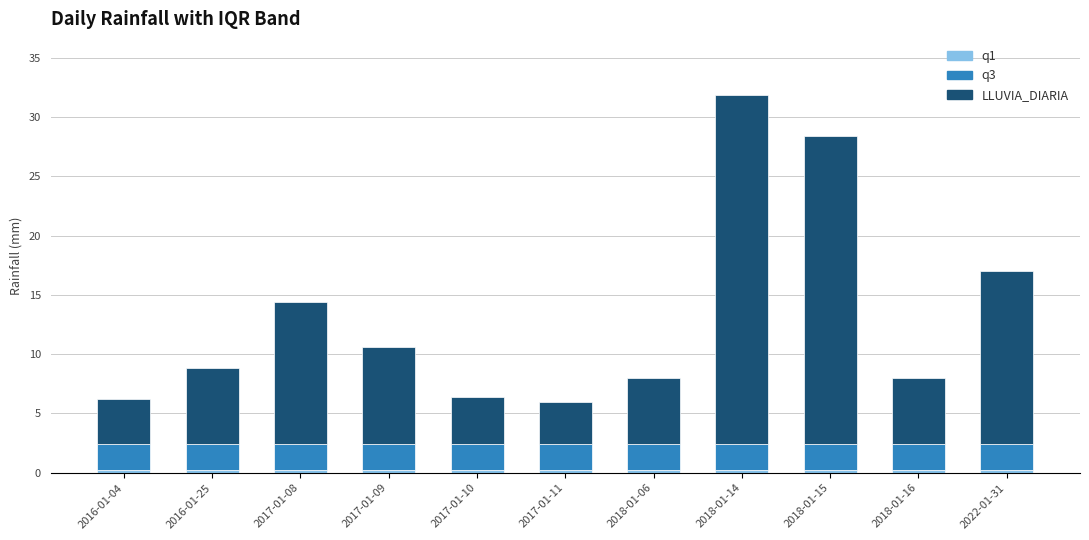

At which category is the sum across all series the highest?

2018-01-14